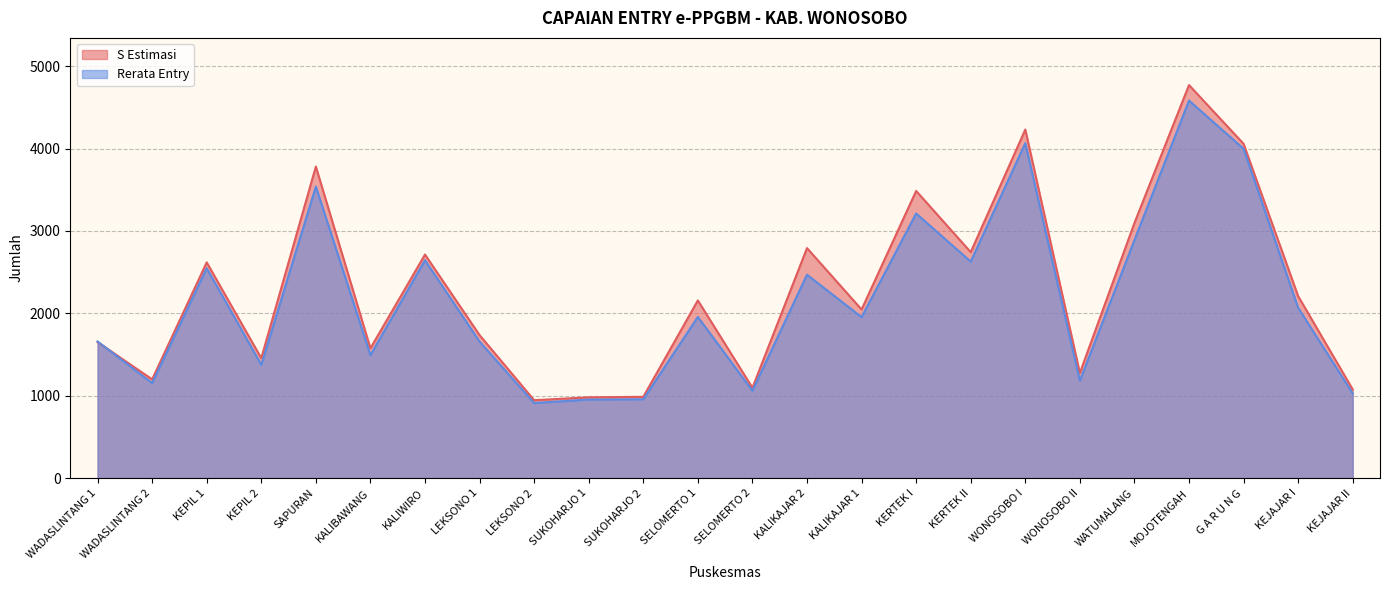

Rank the series at KEJAJAR II from highest to lowest value.

S Estimasi, Rerata Entry